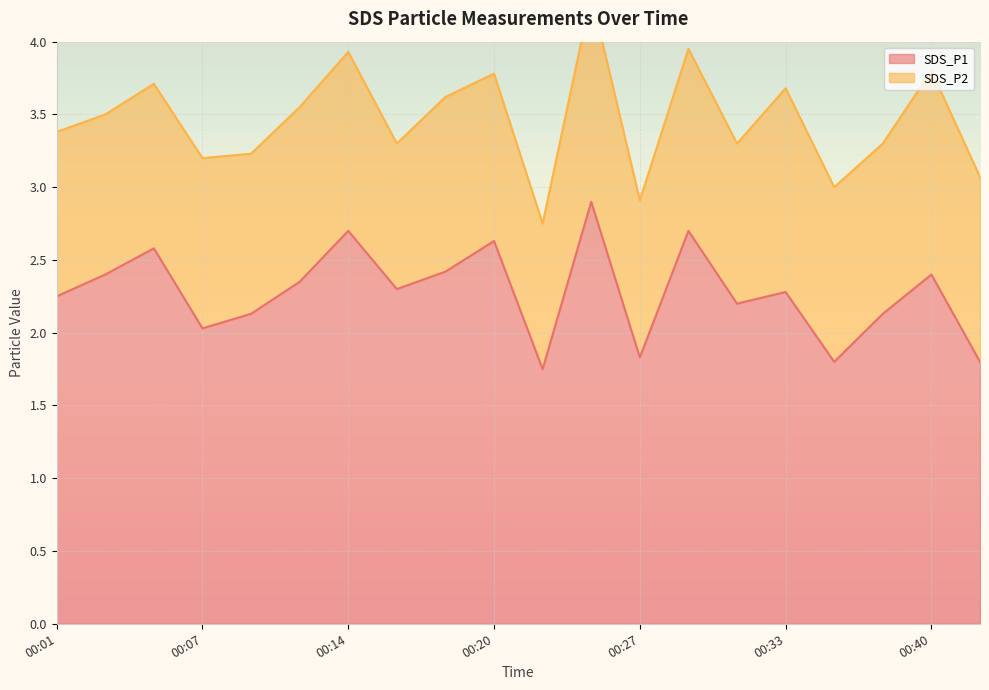

The SDS_P1 series shows 0.9 at 00:01. True or false?

False